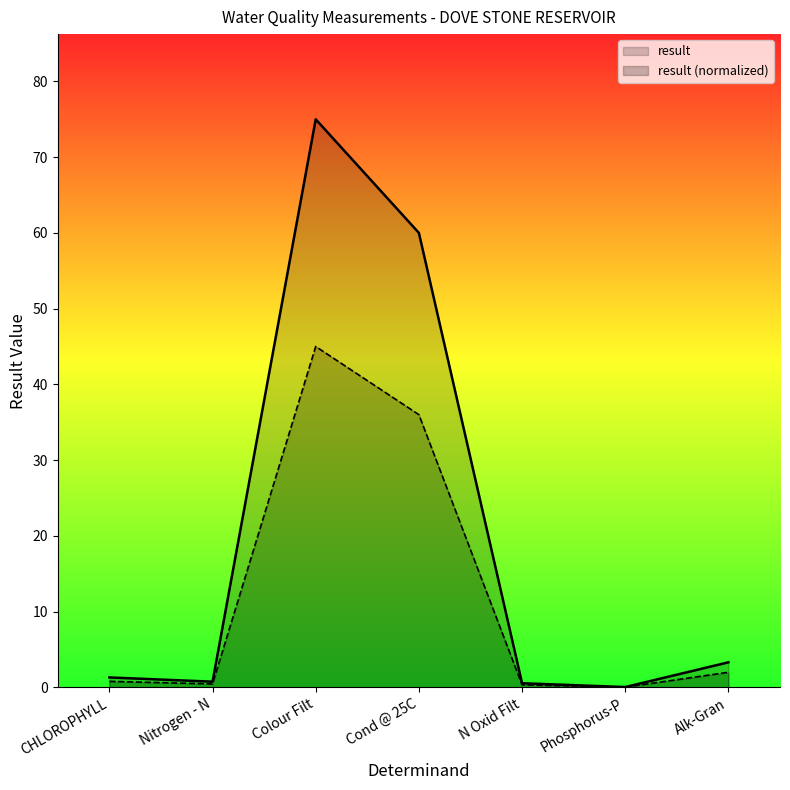

Is it true that CHLOROPHYLL equals 3.3 at Alk-Gran?

True